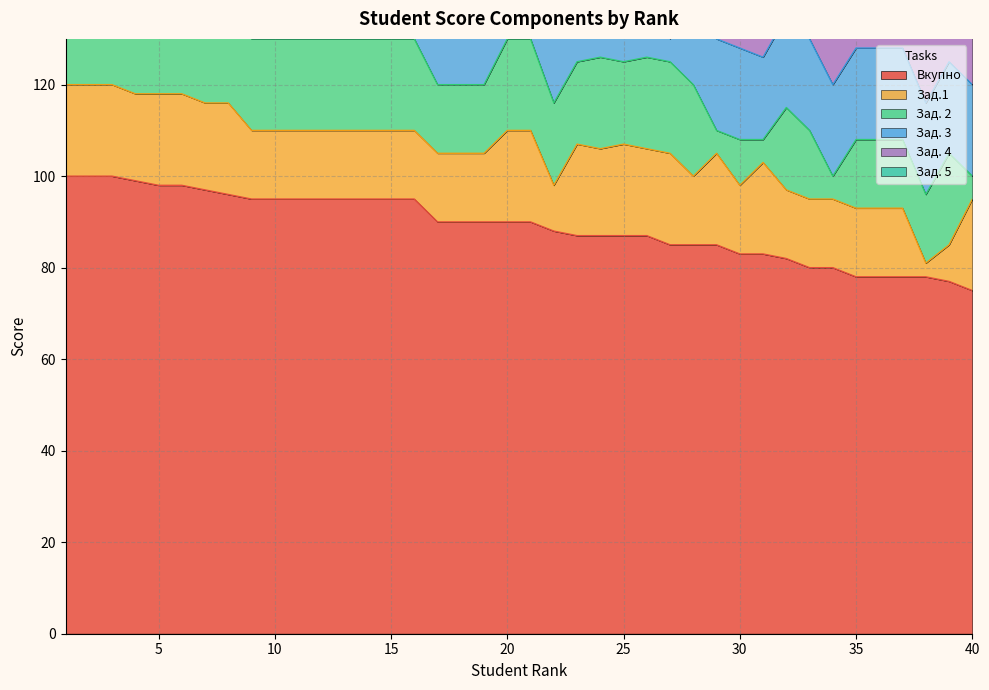

What is the difference between the maximum and minimum values in the Вкупно series?

25